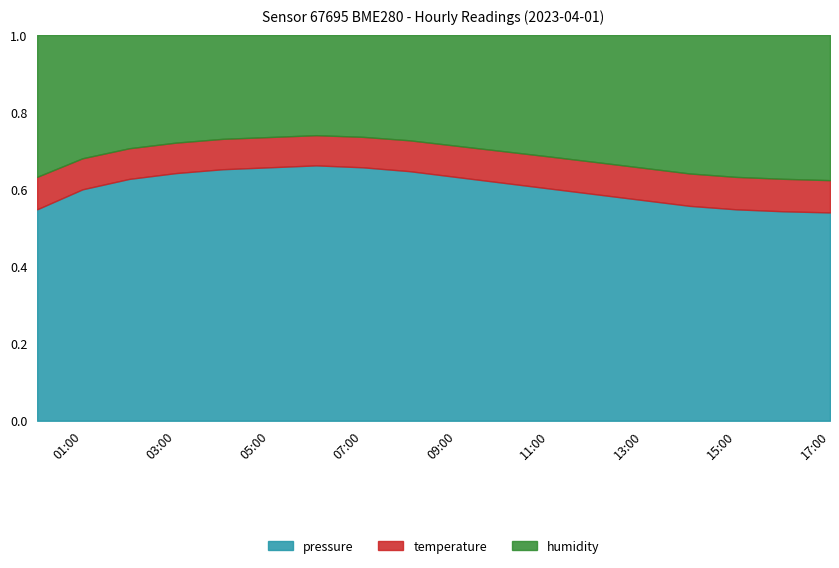

How many data points does each series have?

18